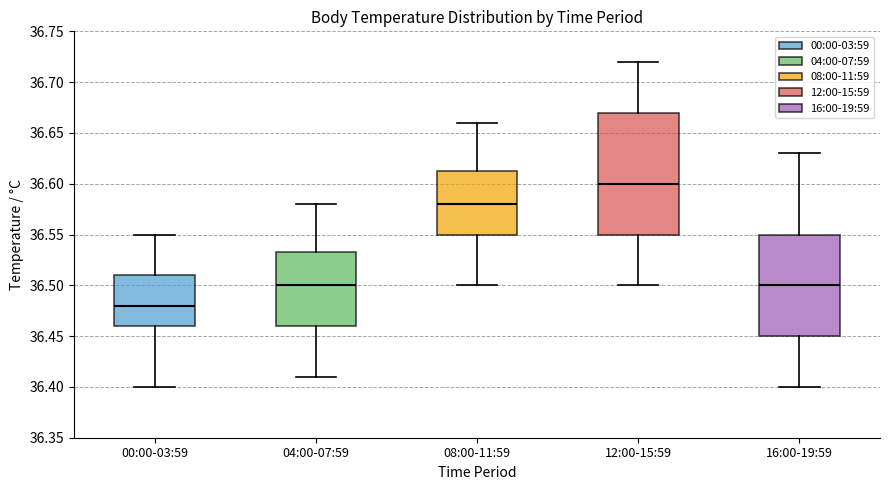

Reading left to right, transcribe this box plot: for each box, give where its median line is, the range the box spans, and where its two whiskers end, as read against the y-axis. The values are not printed on the chart, so give them approximately, as read against the axis.

00:00-03:59: median 36.480, box 36.460 to 36.510, whiskers 36.400 to 36.550
04:00-07:59: median 36.500, box 36.460 to 36.535, whiskers 36.410 to 36.580
08:00-11:59: median 36.580, box 36.550 to 36.615, whiskers 36.500 to 36.660
12:00-15:59: median 36.600, box 36.550 to 36.670, whiskers 36.500 to 36.720
16:00-19:59: median 36.500, box 36.450 to 36.550, whiskers 36.400 to 36.630